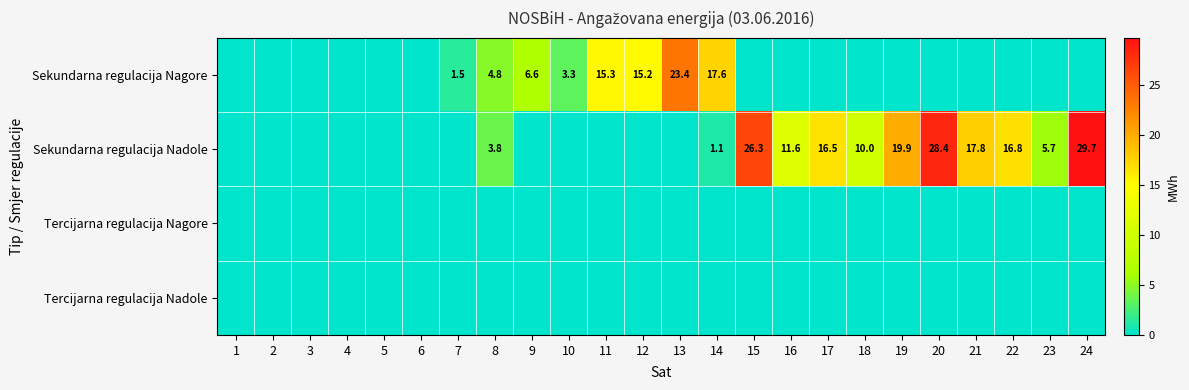

Is it true that Sekundarna regulacija Nagore equals 2.0 at 10?

False